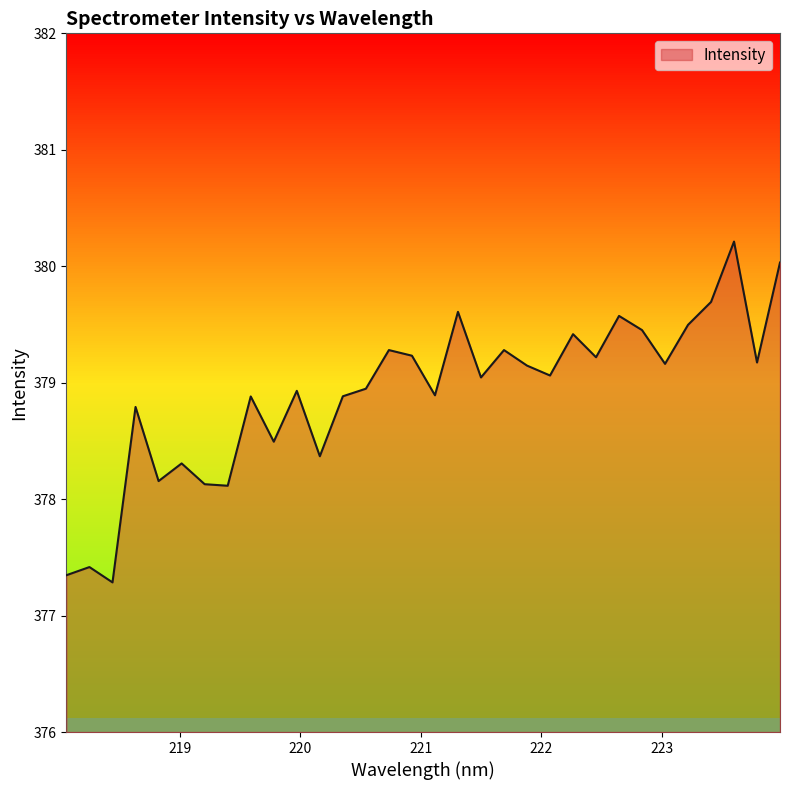

What is the greatest value displayed?

380.2